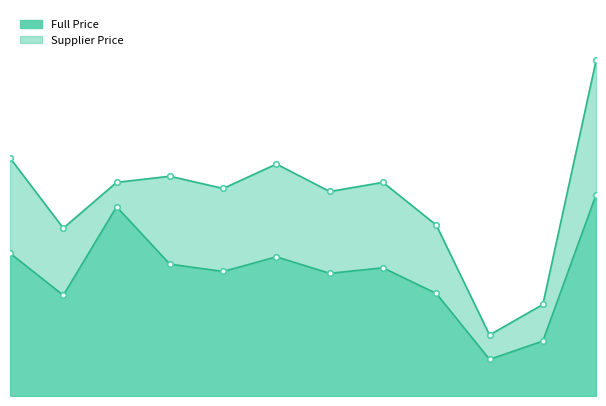

Which series has the largest total across all categories?

Full Price